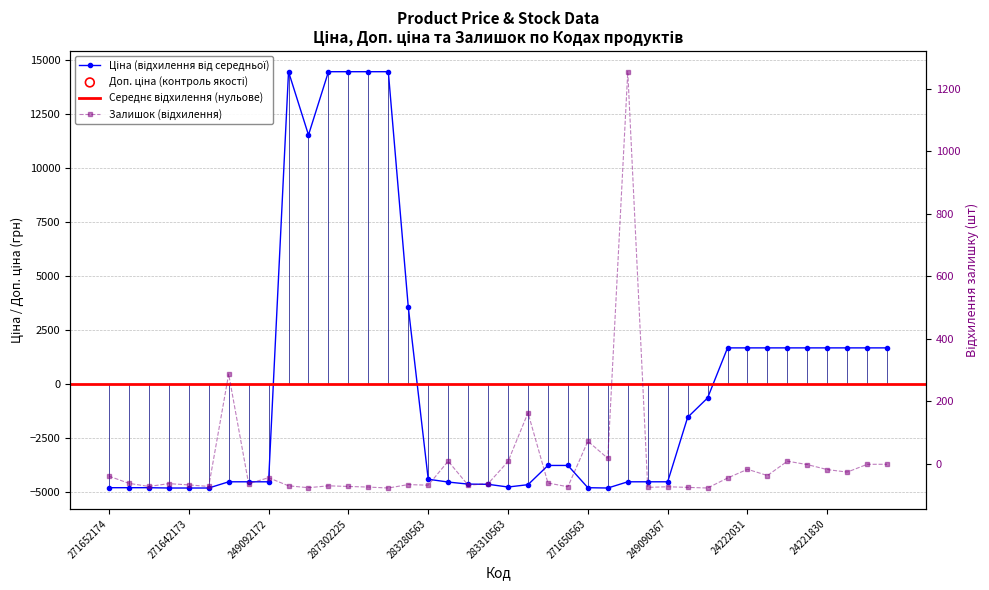

Which series has the widest spread of Y values?

Ціна